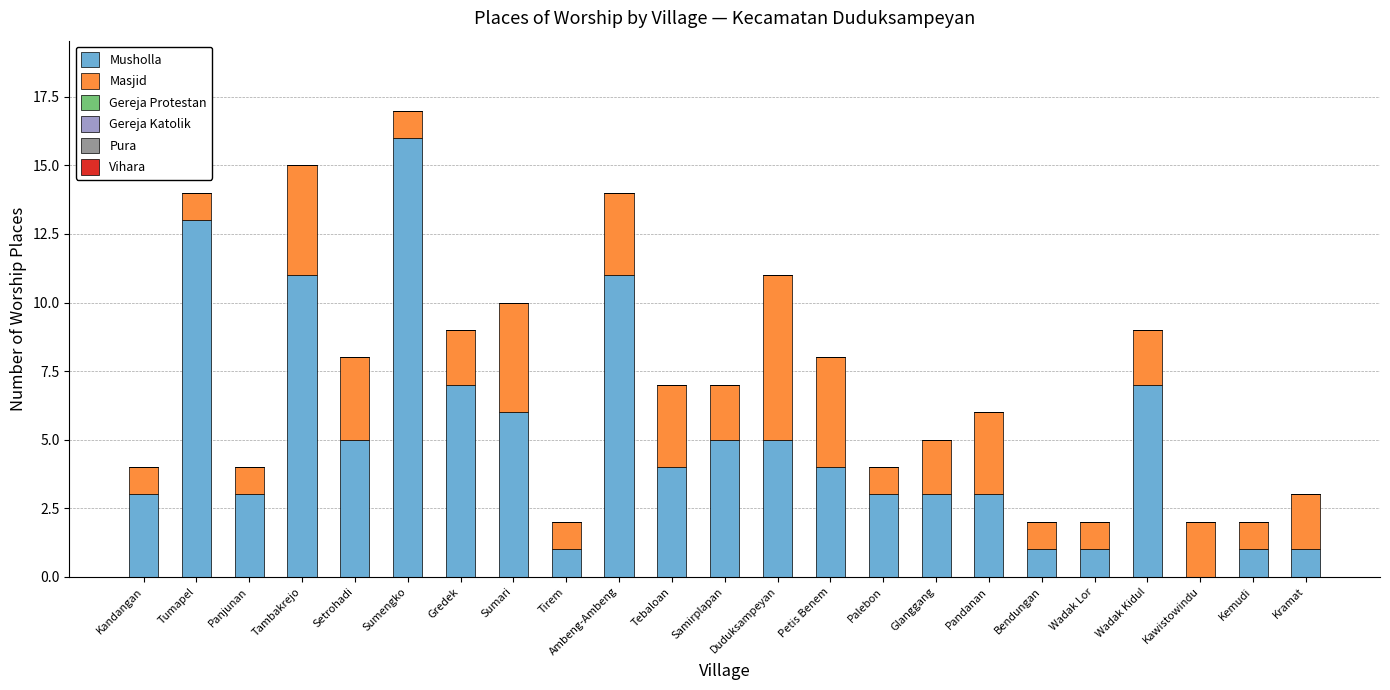

What is the sum of the Musholla values at Palebon and Gredek?

10